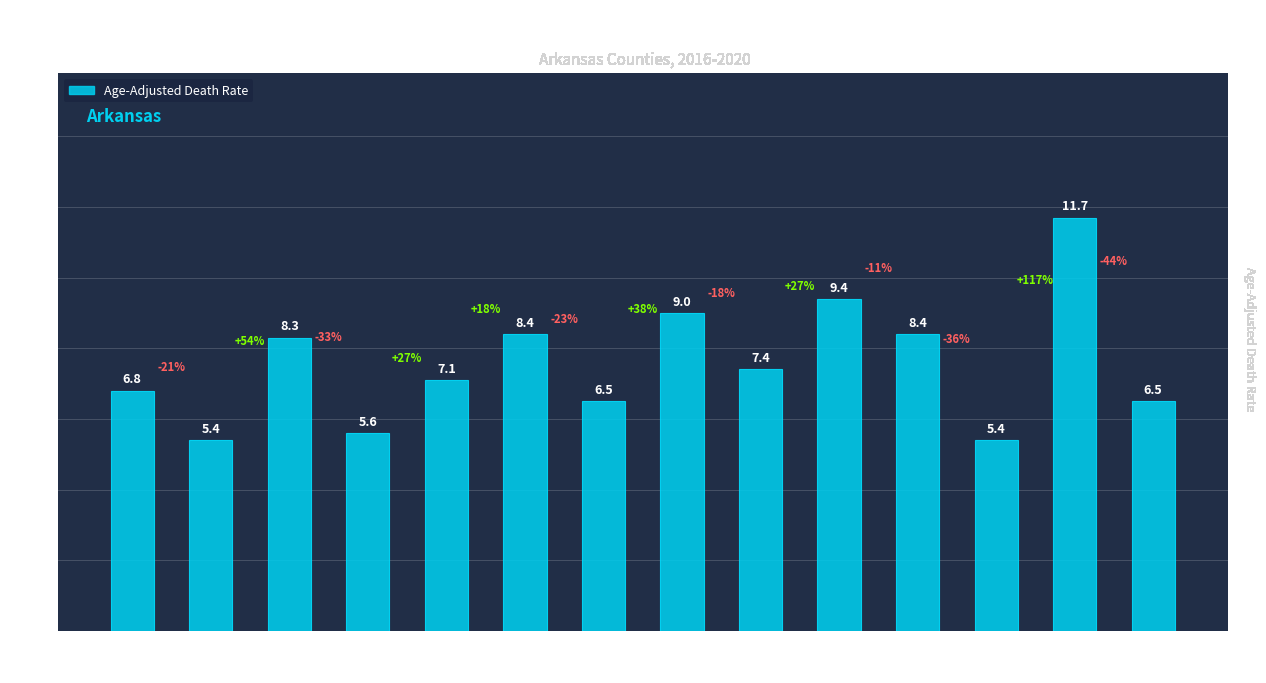

What value does the data have at Faulkner?

8.4